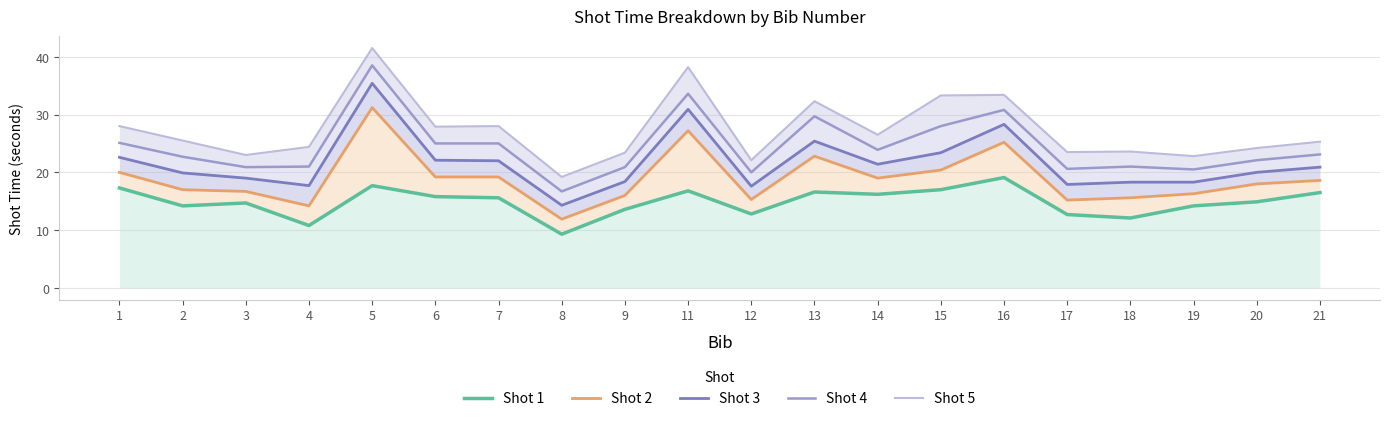

List the labels in order of Shot 5 value, largest first.

5, 11, 16, 15, 13, 1, 7, 6, 14, 2, 21, 4, 20, 18, 17, 9, 3, 19, 12, 8